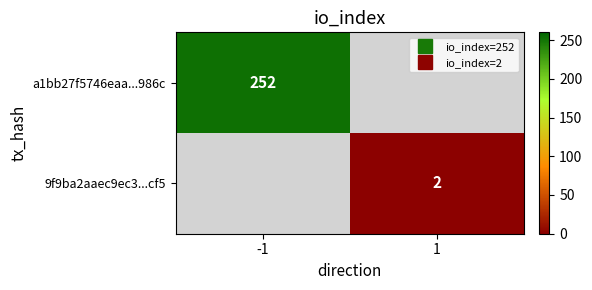

At which category does the chart reach its peak across all series?

-1